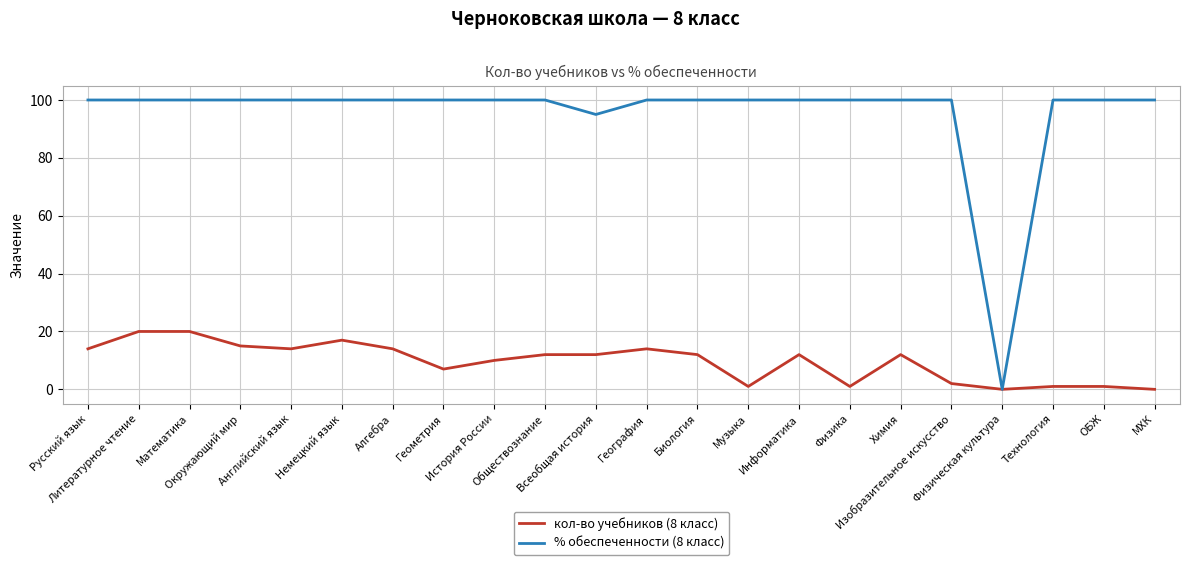

How many lines are shown in the chart?

2